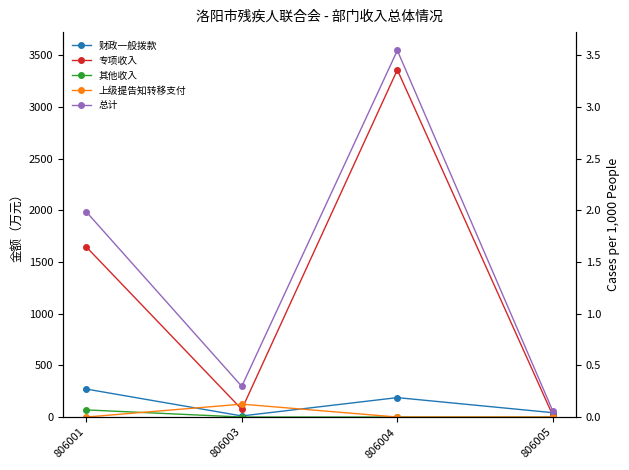

Which series has the largest total across all categories?

总计